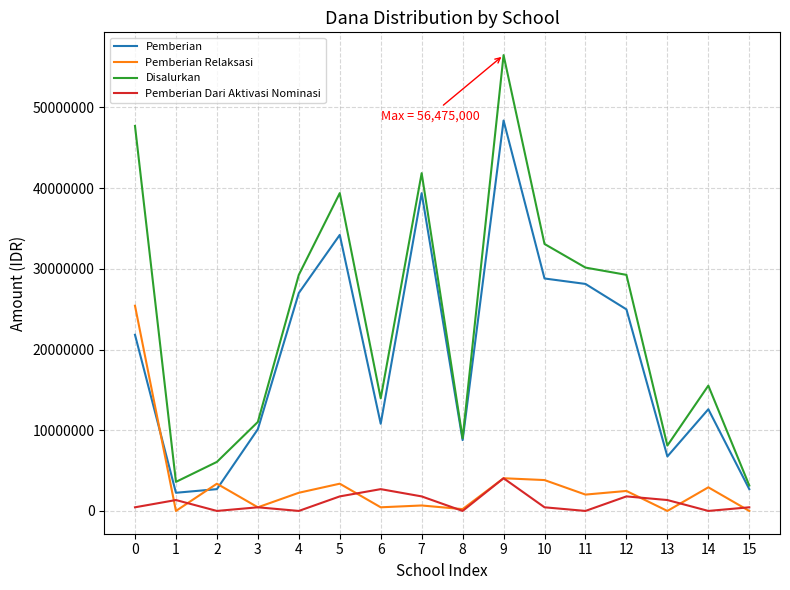

Is the value of Pemberian Relaksasi at 12 greater than the value of Pemberian at 5?

No